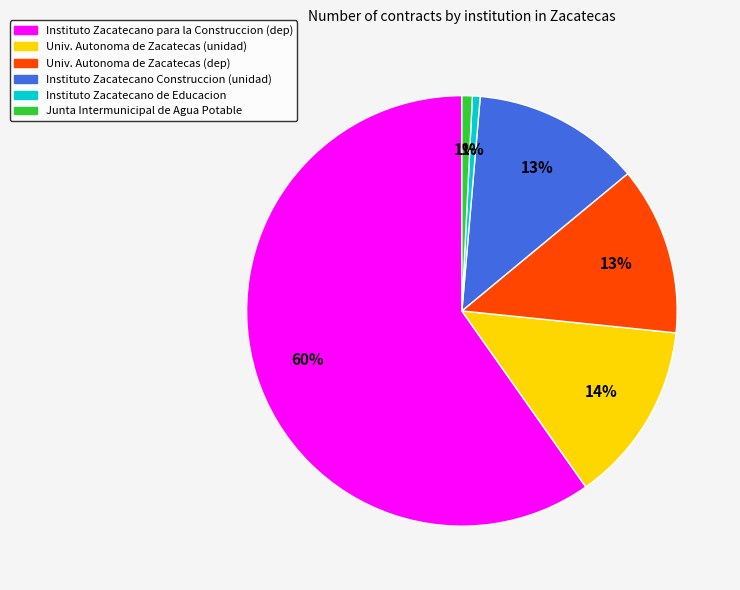

To the nearest percent, what is the average slice percentage?

17%